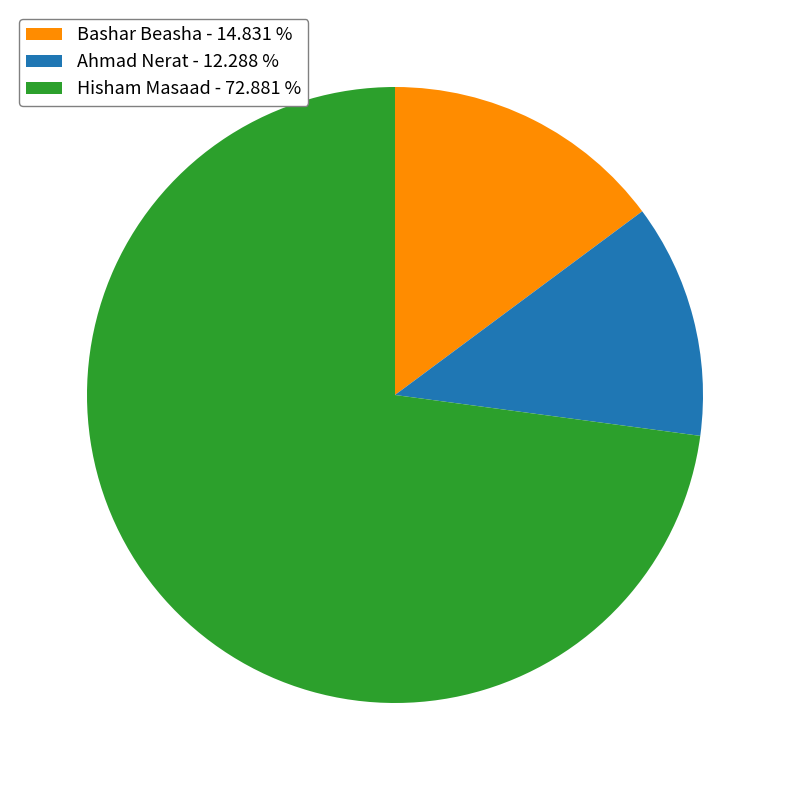

How many segments does this pie chart have?

3